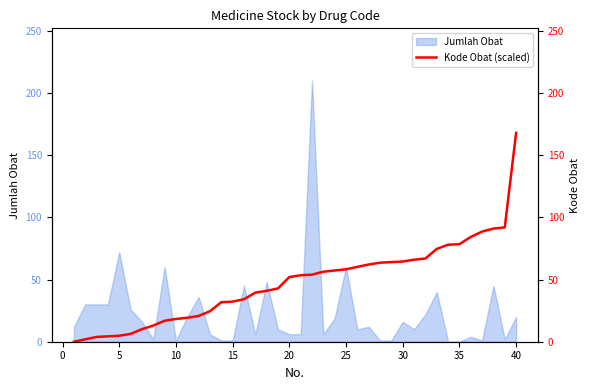

How many data points are less than 53?

20